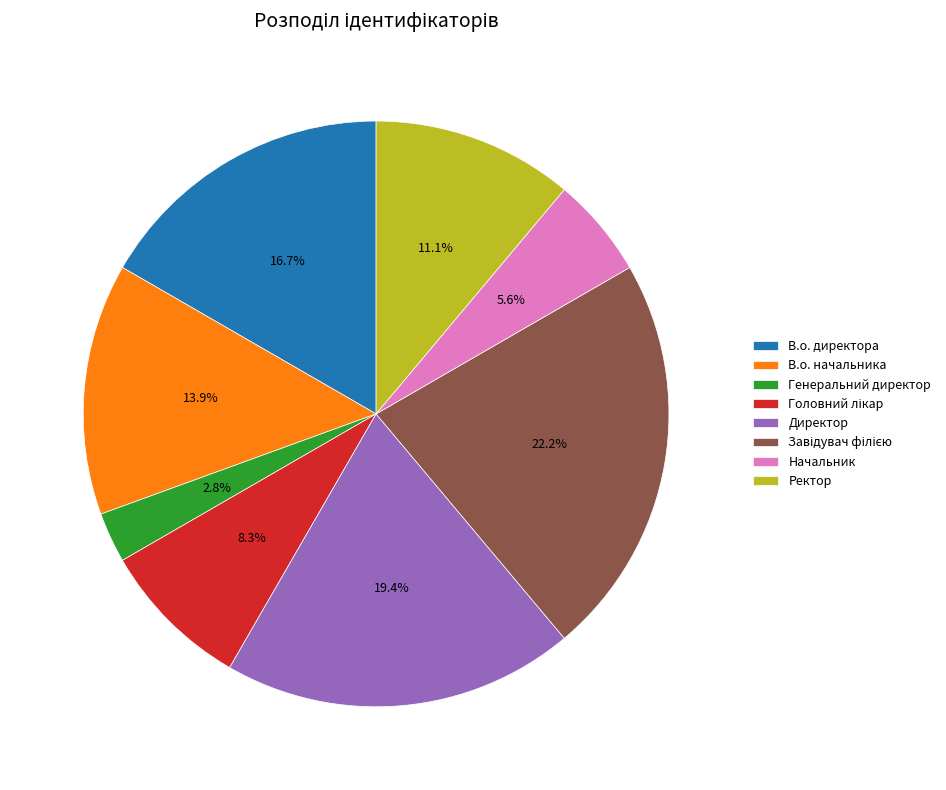

Count the number of slices in the pie.

8